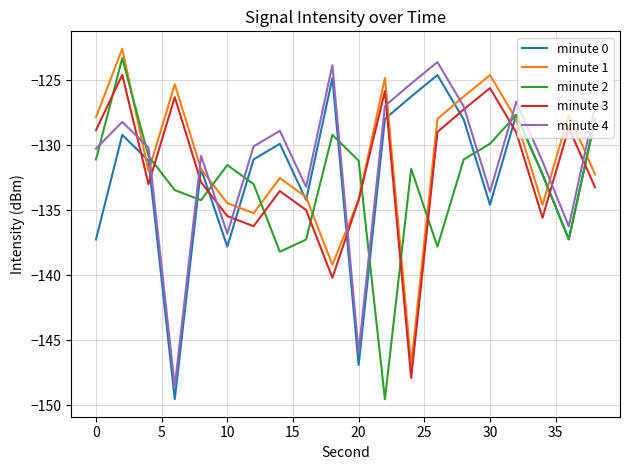

After their last crossing, which series has the higher values: minute 3 or minute 2?

minute 2